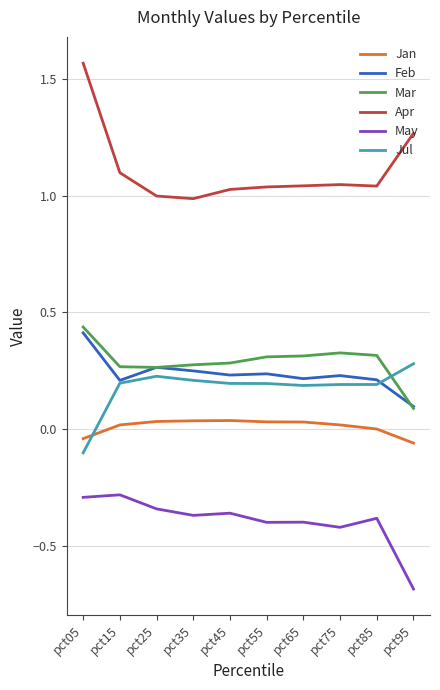

True or false: Jul has more than 0 interior local peaks.

True